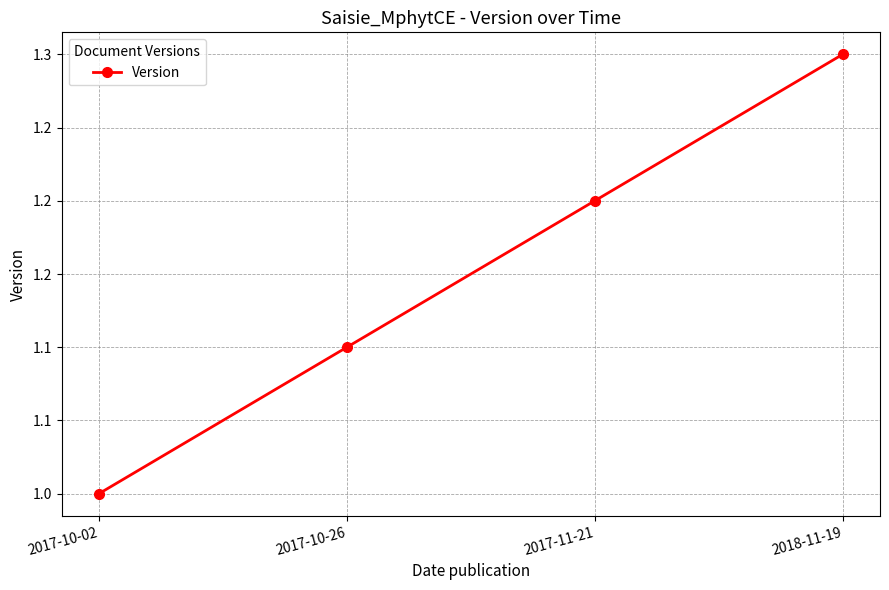

What is the sum of the values at 2017-11-21 and 2017-10-26?

2.3